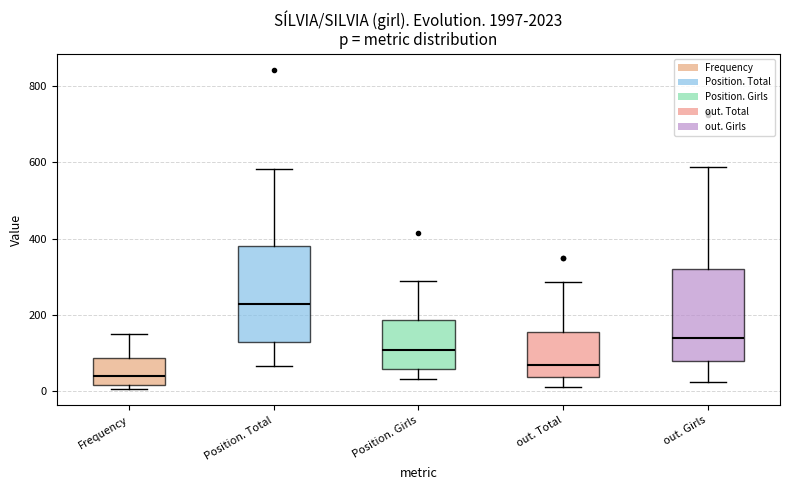

Where is the lower edge of the box for Position. Girls on the y-axis? The values are not printed on the chart, so give them approximately, as read against the axis.

60